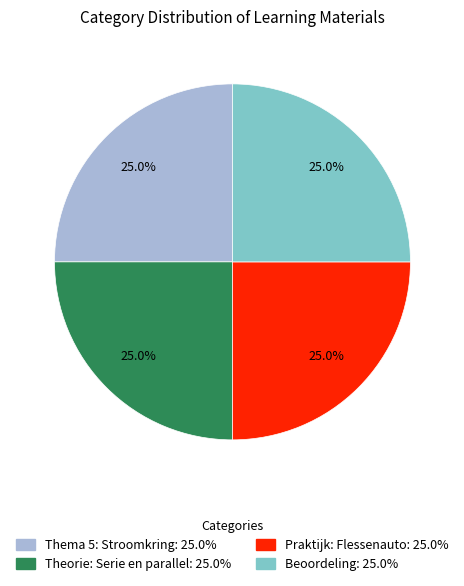

What is the ratio of the value at Praktijk: Flessenauto: 25.0% to the value at Theorie: Serie en parallel: 25.0%?

1.0